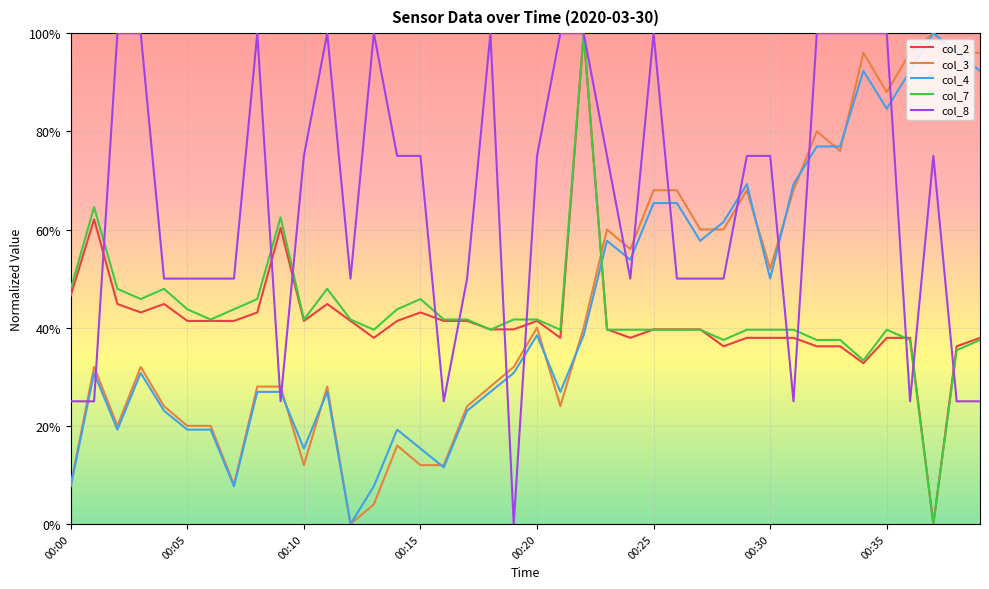

What is the value of the col_8 point at the 35th from the left?

1.0